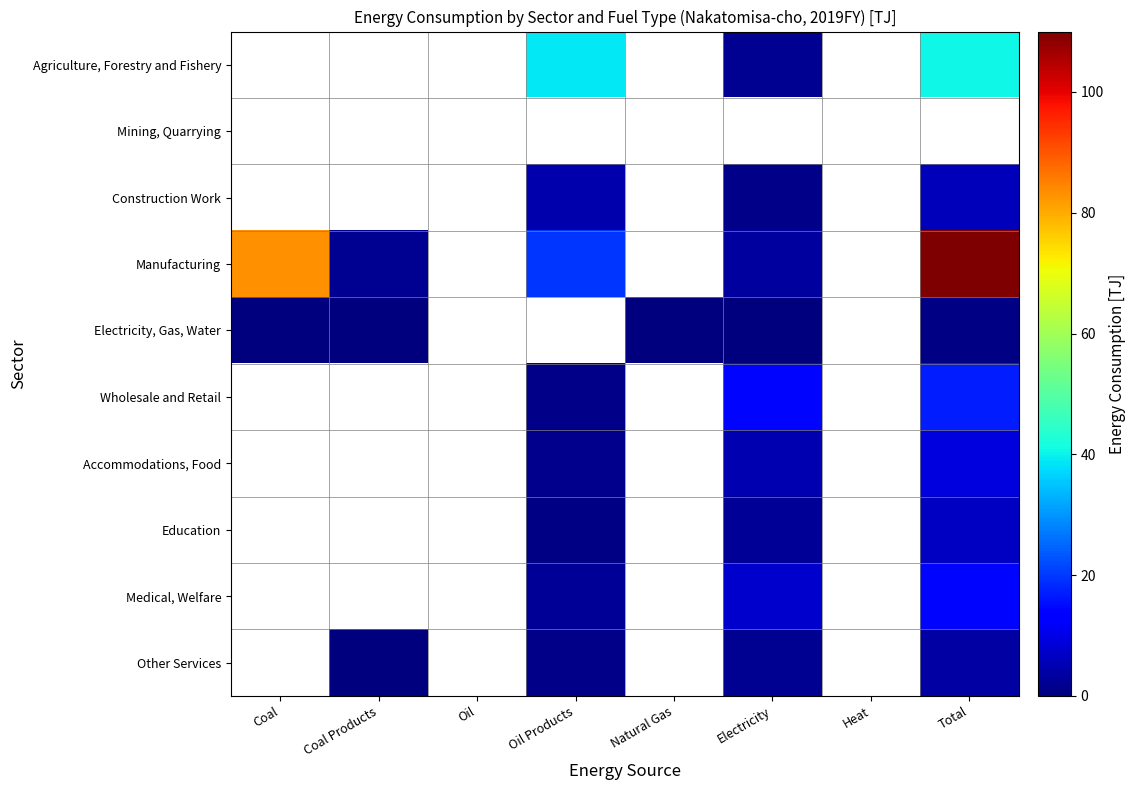

How many categories are shown in the chart?

8